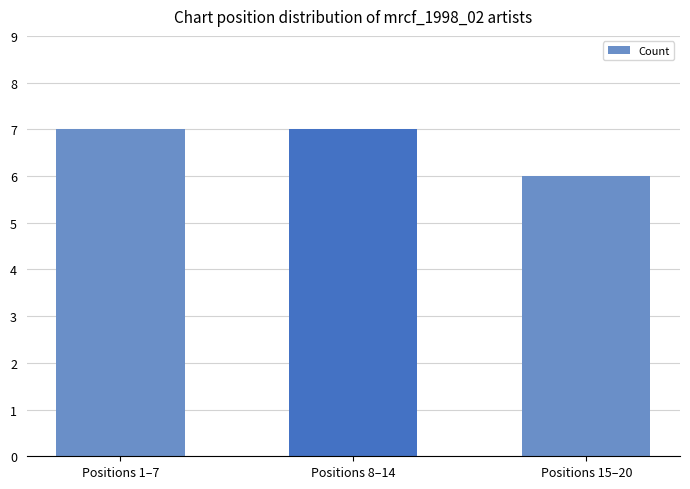

What is the ratio of the value at Positions 15–20 to the value at Positions 8–14?

0.9